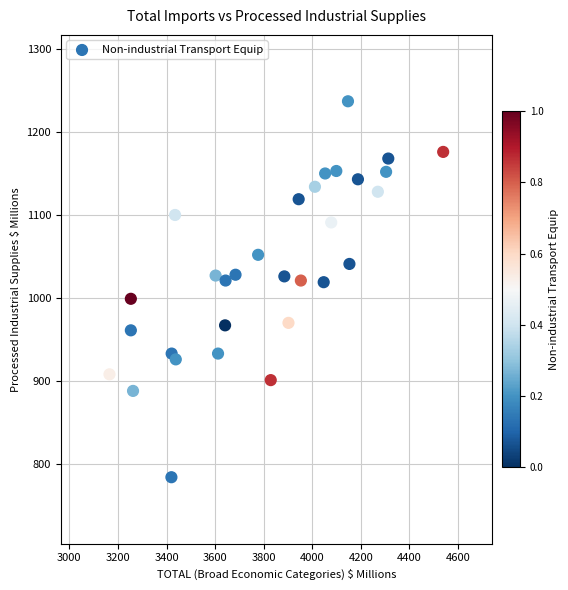

What is the range of X values (max minus min)?

1374